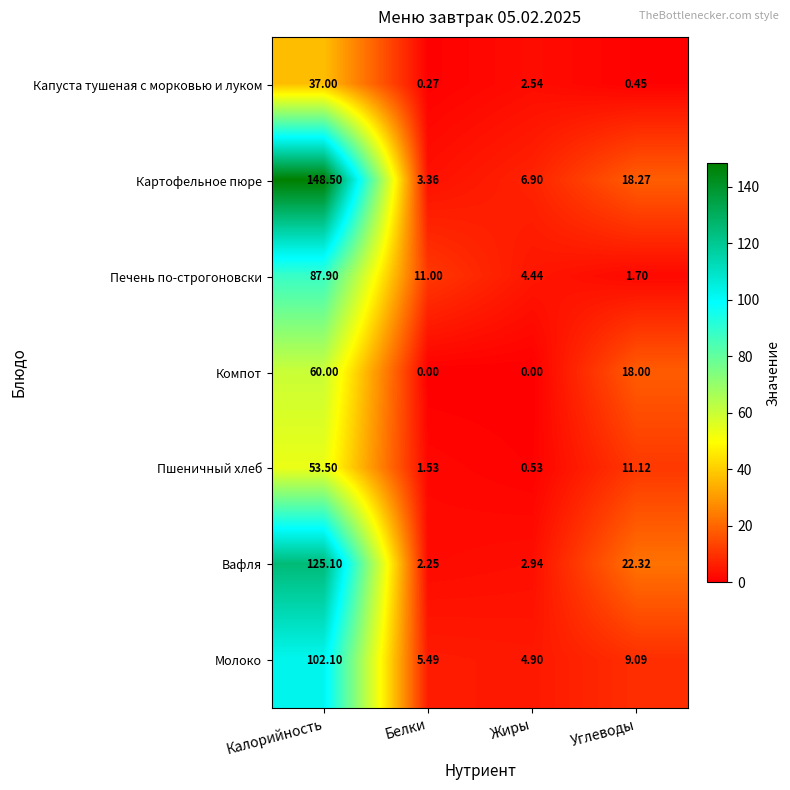

At which label does Молоко reach its peak?

Калорийность